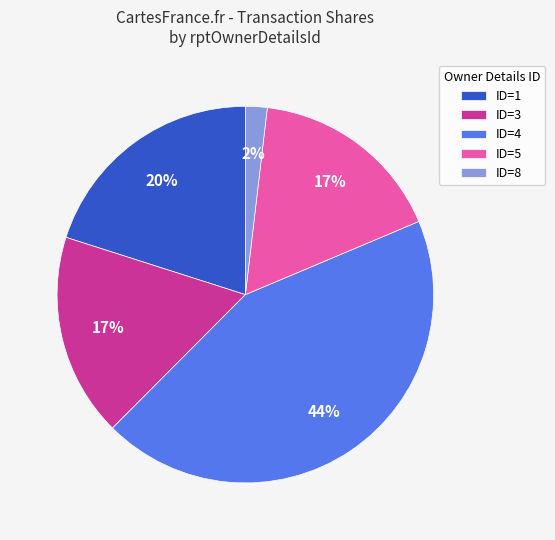

Does ID=3 account for over 50% of the chart?

No